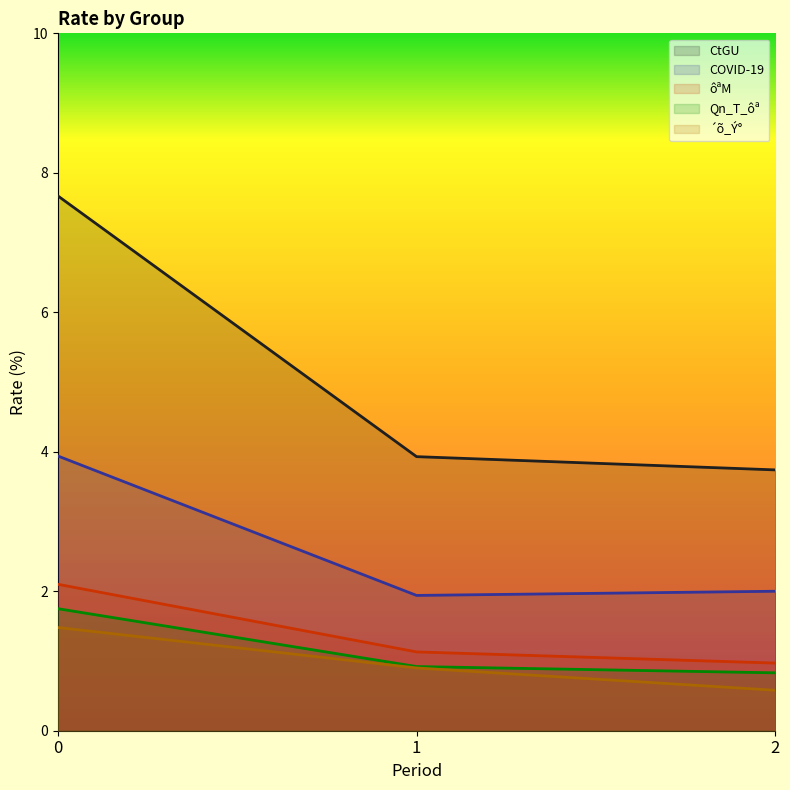

Which series has the largest range (max minus min)?

CtGU